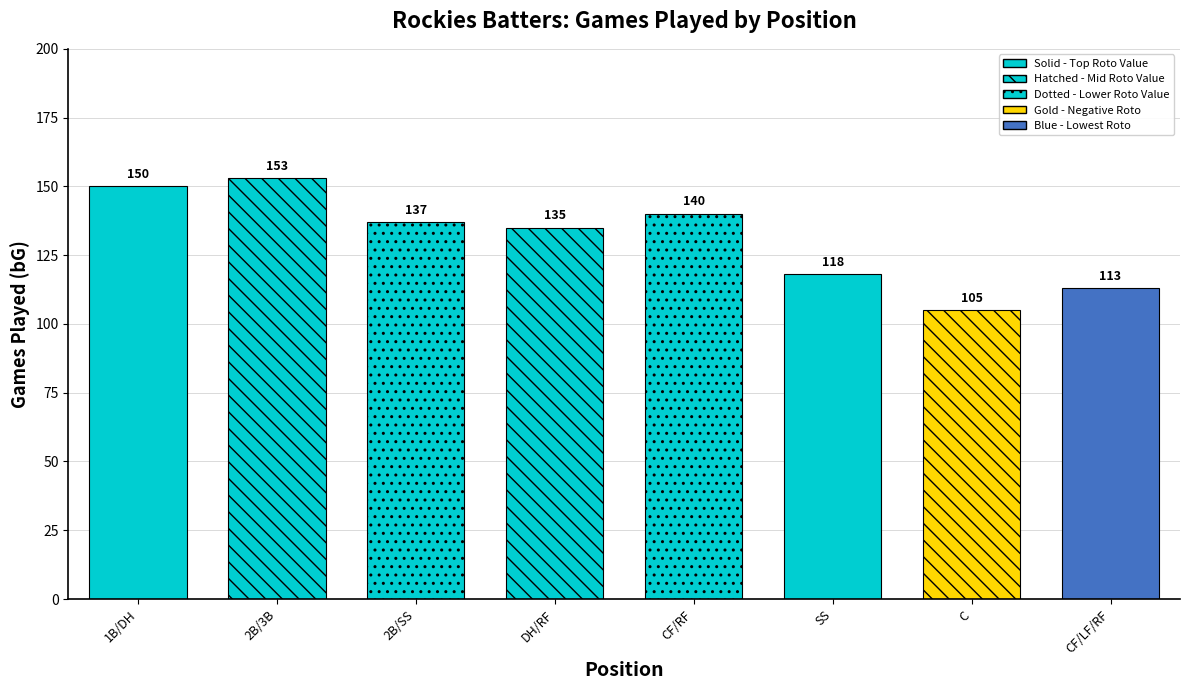

Does the chart contain stacked bars?

No